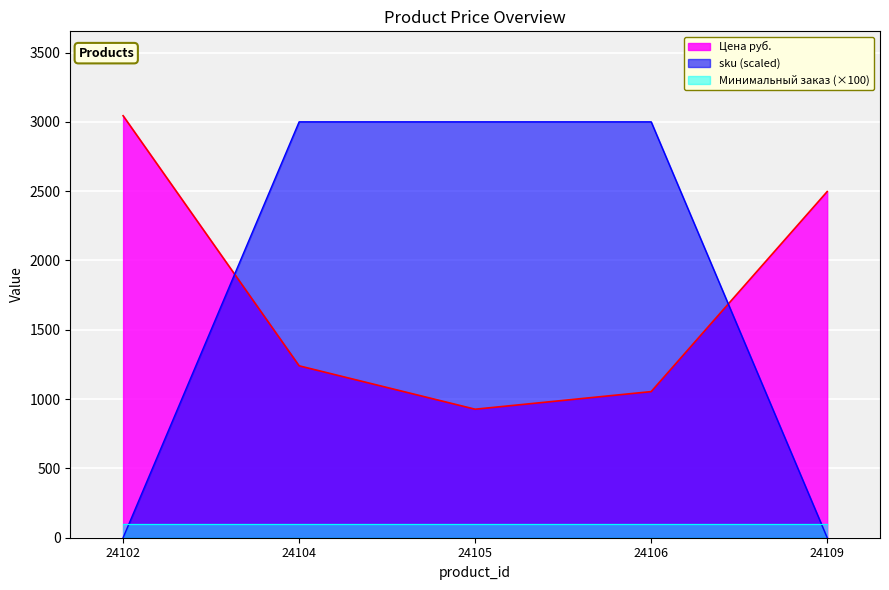

Between 24106 and 24109, which series saw the biggest shift?

sku (scaled)